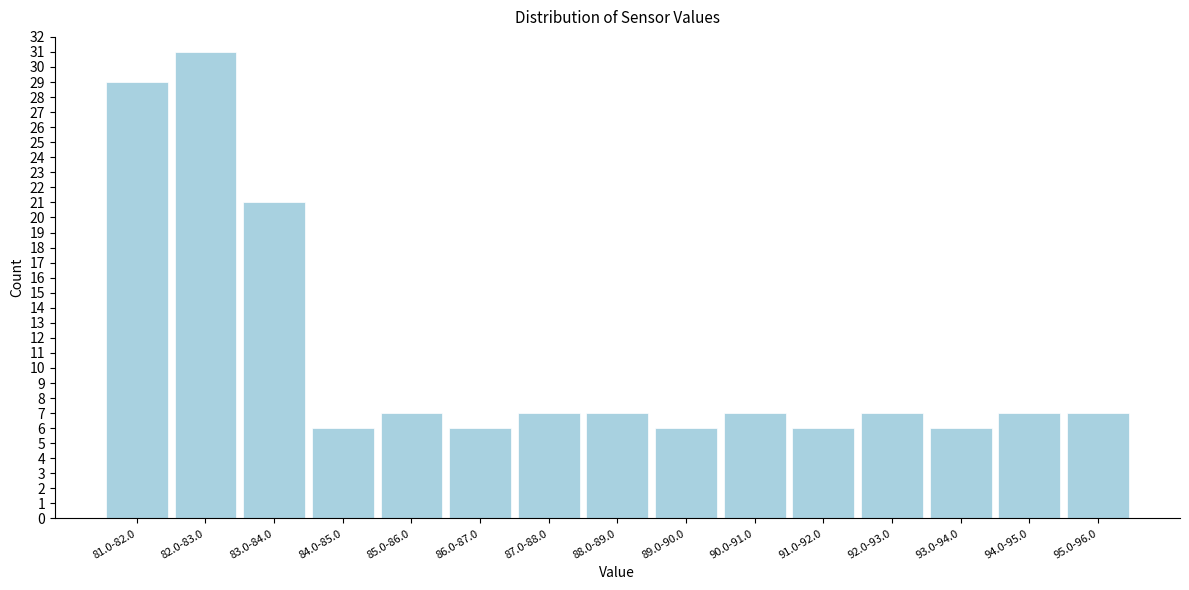

Reading left to right, transcribe all the data shown in this chart.

29	31	21	6	7	6	7	7	6	7	6	7	6	7	7